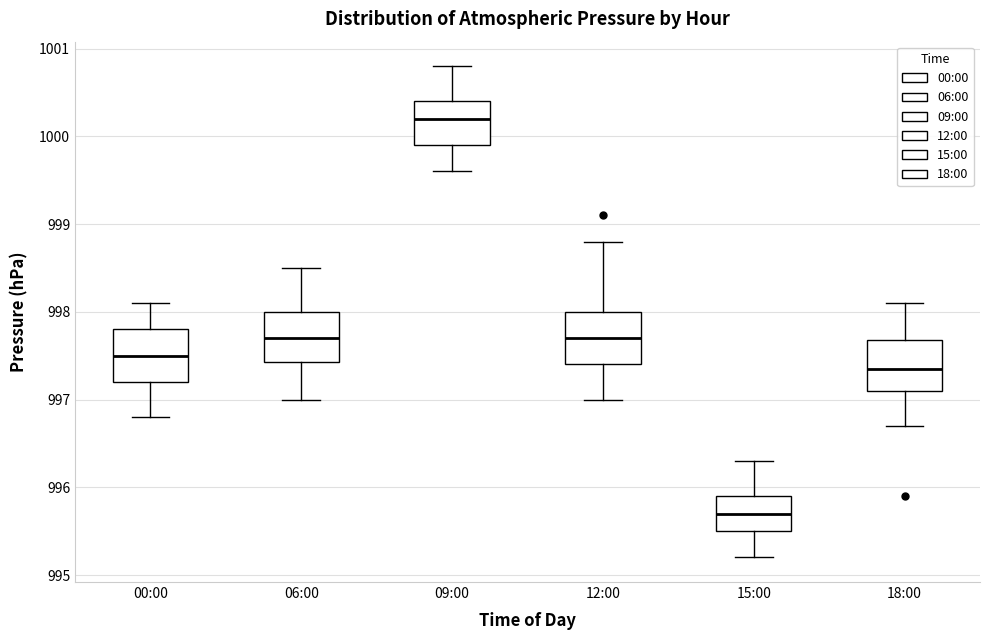

Reading left to right, read every box against the y-axis: the position of its median line, the range the box covers, and the ends of its whiskers. The values are not printed on the chart, so give them approximately, as read against the axis.

00:00: median 997.5, box 997.2 to 997.8, whiskers 996.8 to 998.1
06:00: median 997.7, box 997.4 to 998.0, whiskers 997.0 to 998.5
09:00: median 1000.2, box 999.9 to 1000.4, whiskers 999.6 to 1000.8
12:00: median 997.7, box 997.4 to 998.0, whiskers 997.0 to 998.8
15:00: median 995.7, box 995.5 to 995.9, whiskers 995.2 to 996.3
18:00: median 997.4, box 997.1 to 997.7, whiskers 996.7 to 998.1